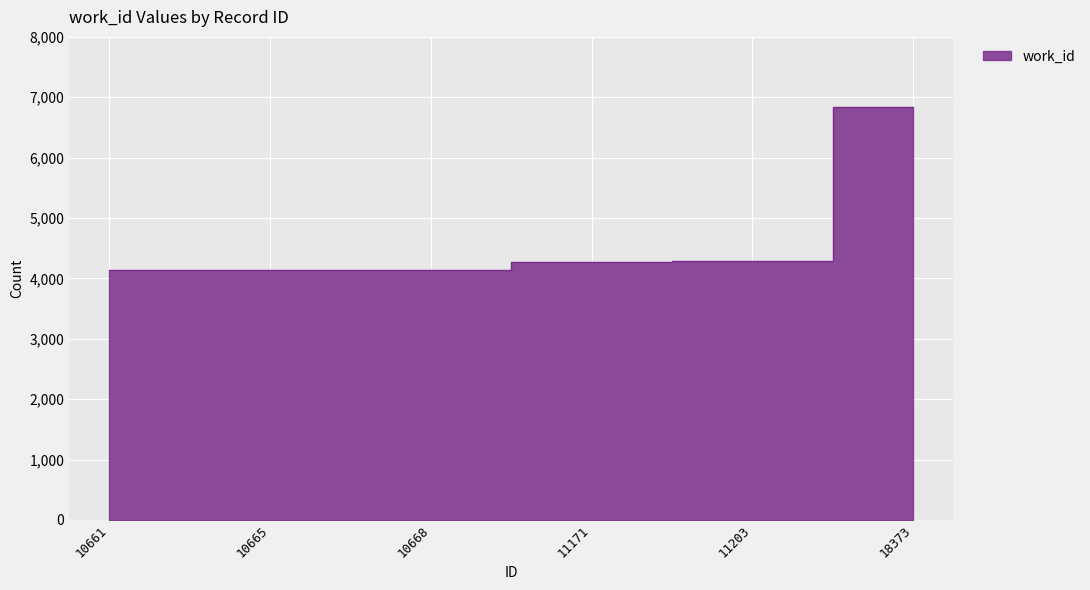

Which has a higher value, 18373 or 10668?

18373